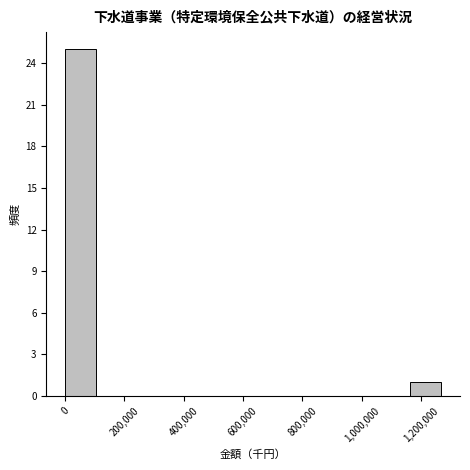

Over which range of the x-axis is the bar tallest?

0 to 100000